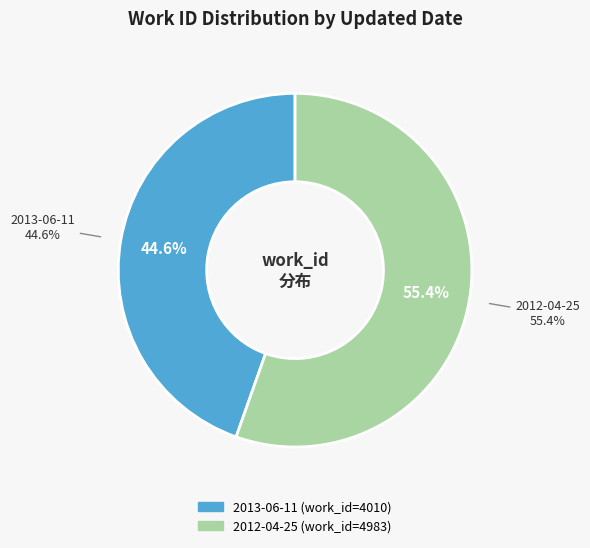

What percentage is the 2012-04-25 slice, to the nearest percent?

55%